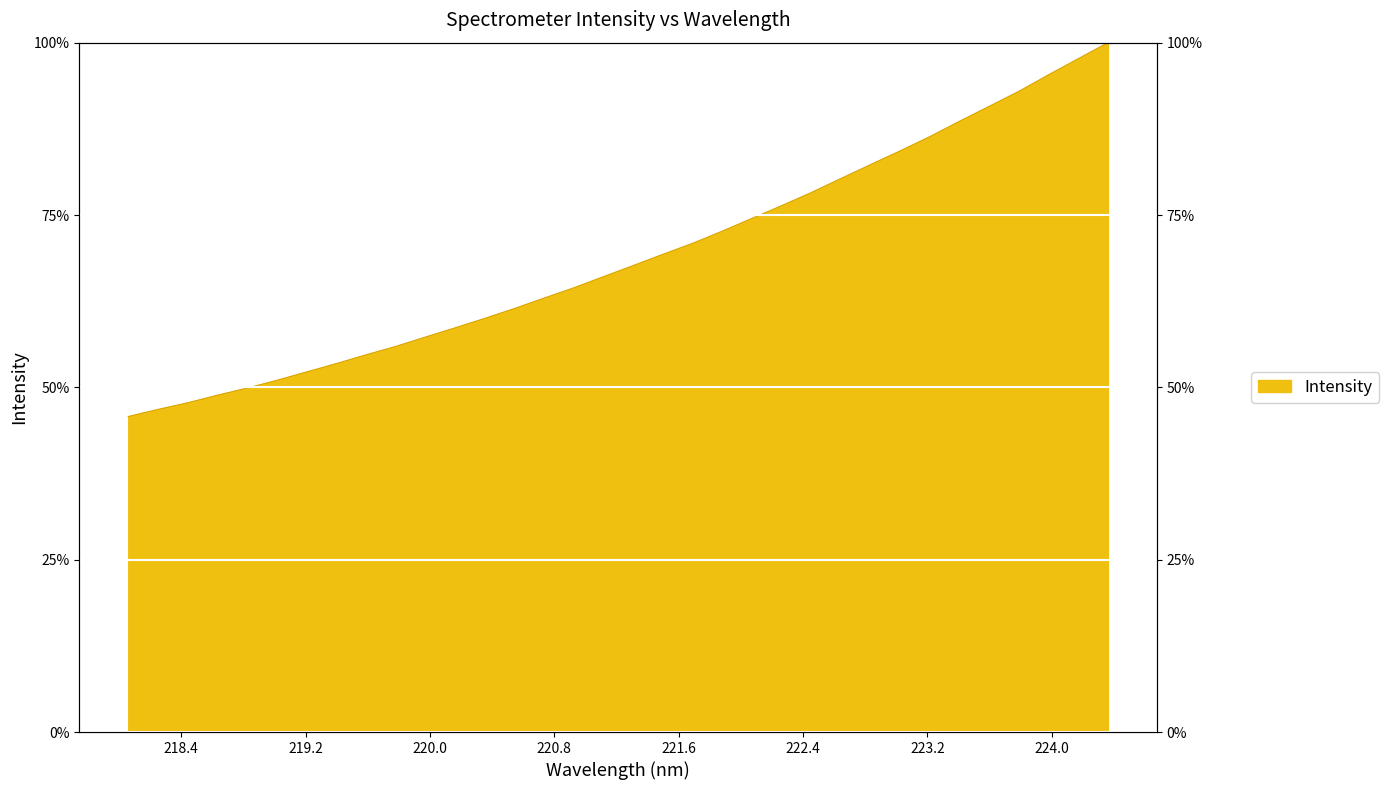

What is the average value?

69.0